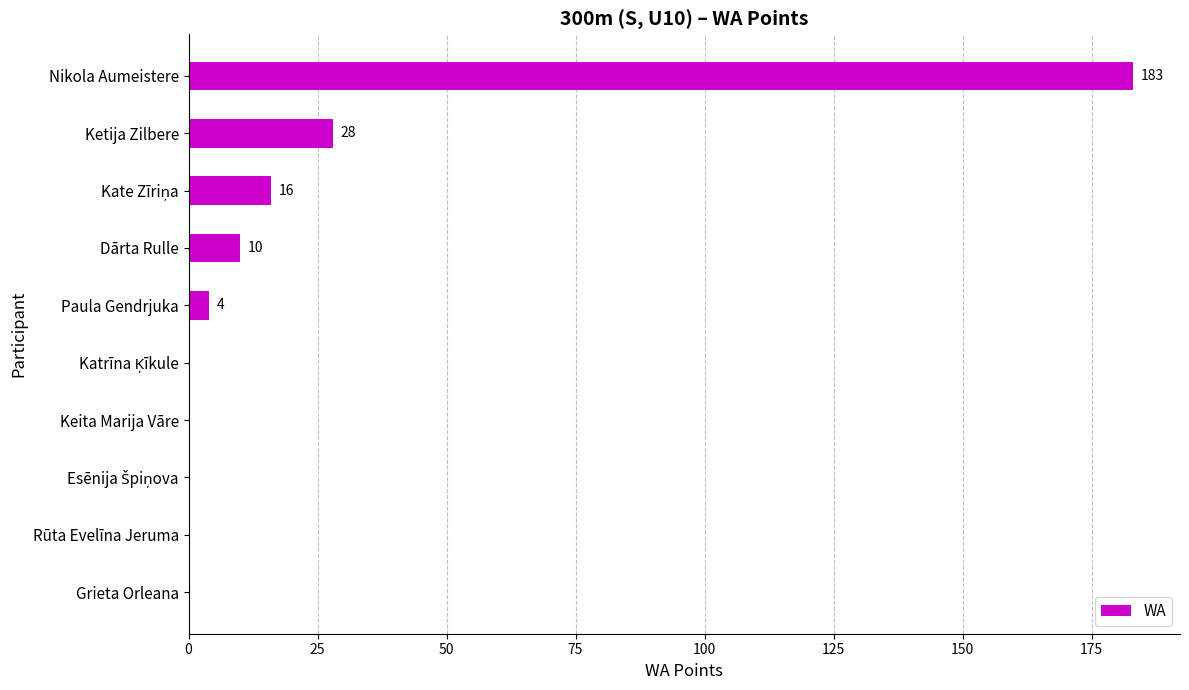

What is the change in value from Rūta Evelīna Jeruma to Paula Gendrjuka?

+4